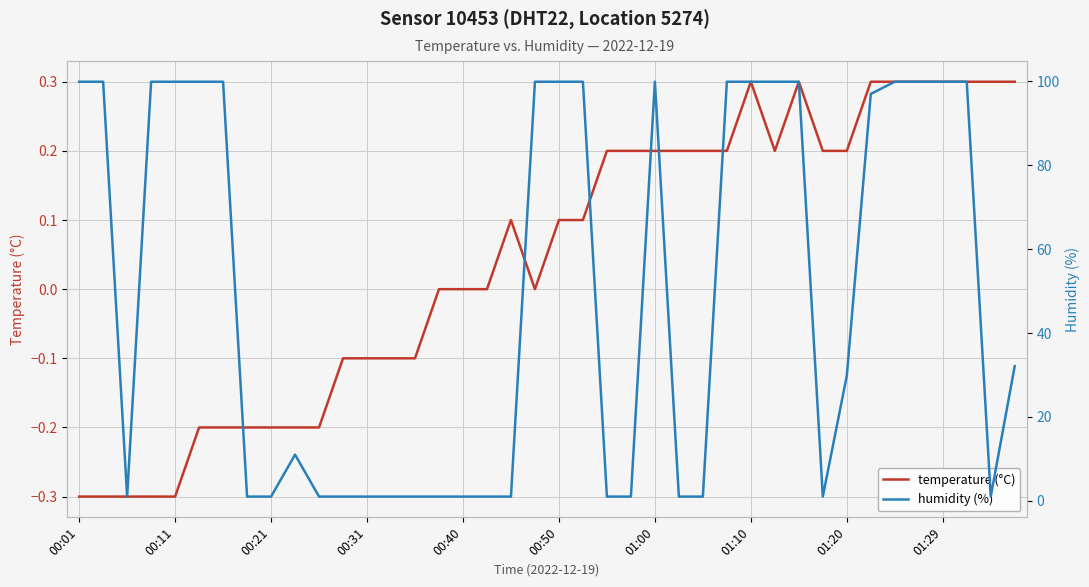

Does the chart display data point markers on the line(s)?

No